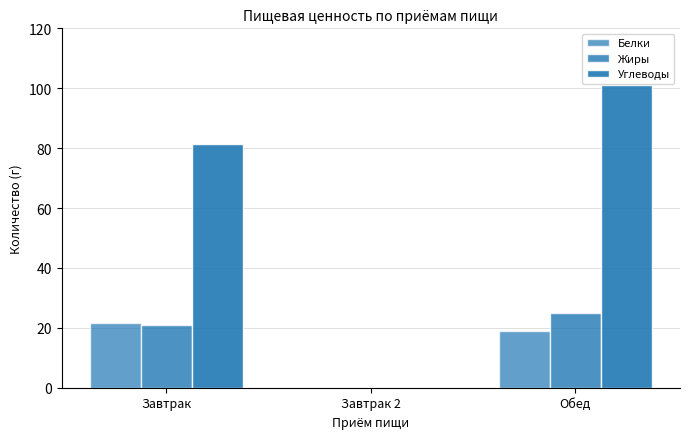

Reading left to right, extract all data points from this chart.

Белки: 21.5	0.0	19.0
Жиры: 21.1	0.0	25.0
Углеводы: 81.3	0.0	101.0